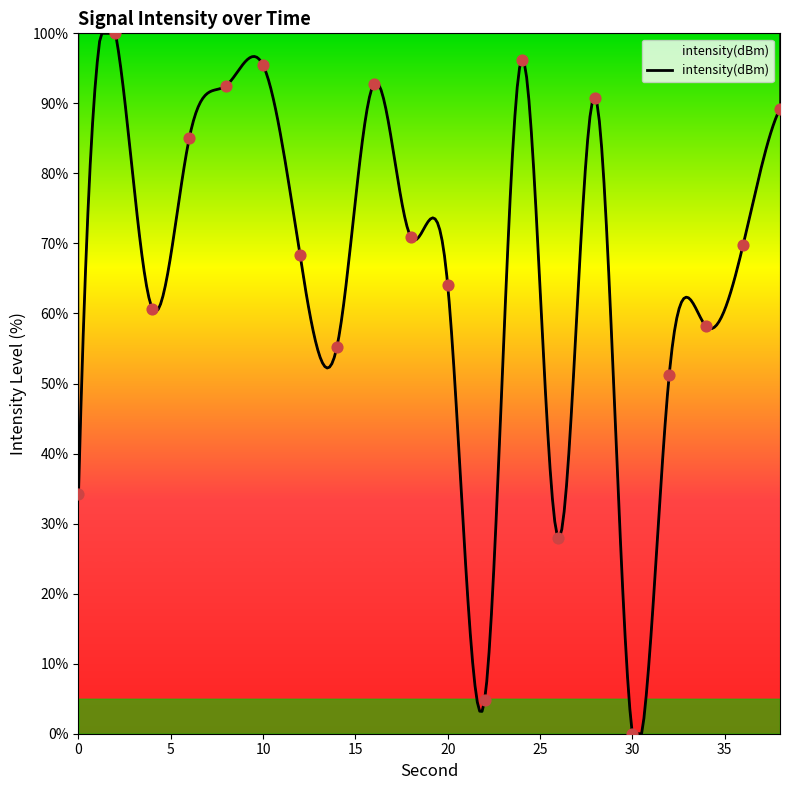

Between 38 and 26, which is larger?

38